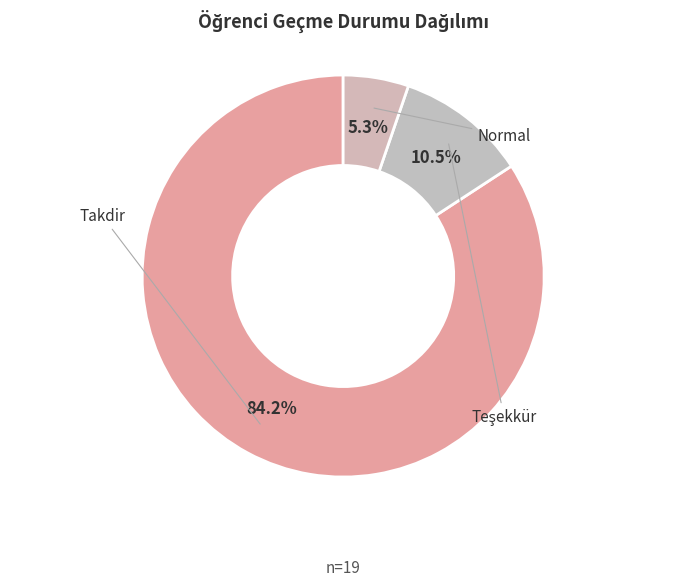

To the nearest percent, what is the difference between the largest and smallest slice percentages?

79%